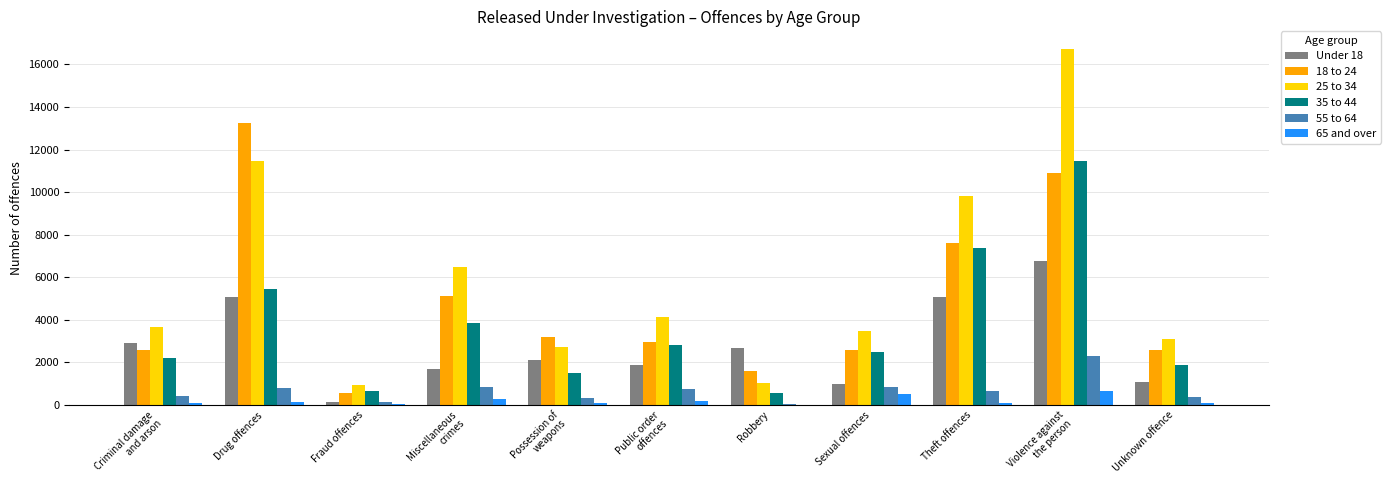

What is the greatest value displayed?

16716